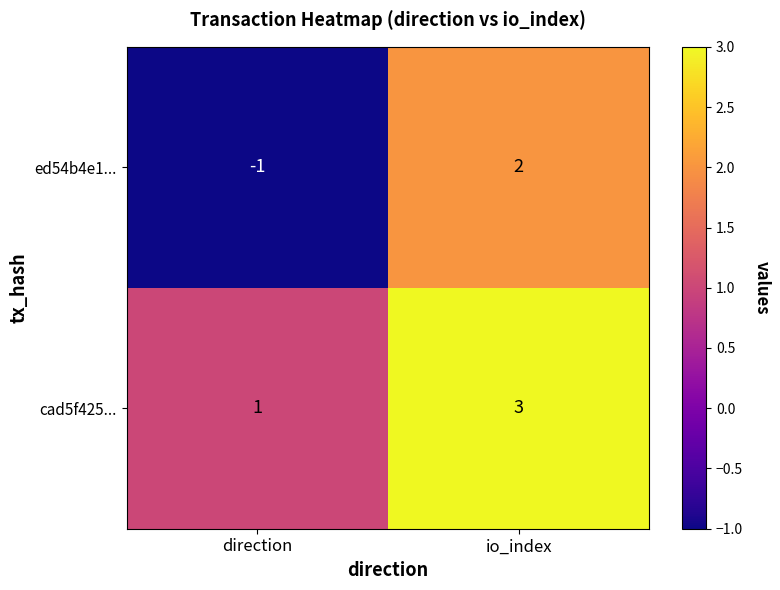

What value does the cad5f425... series have at io_index?

3